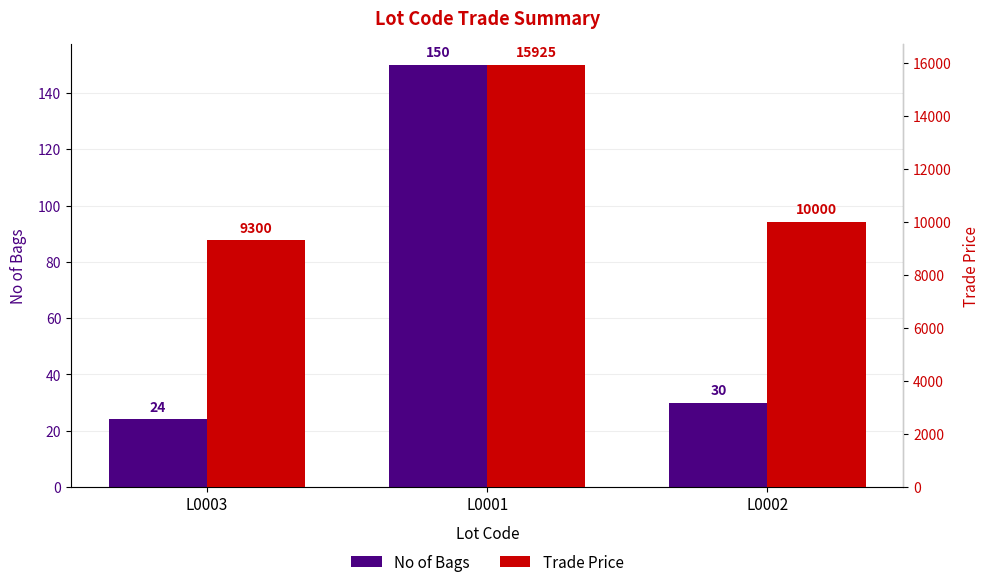

What position from the left is L0002?

3